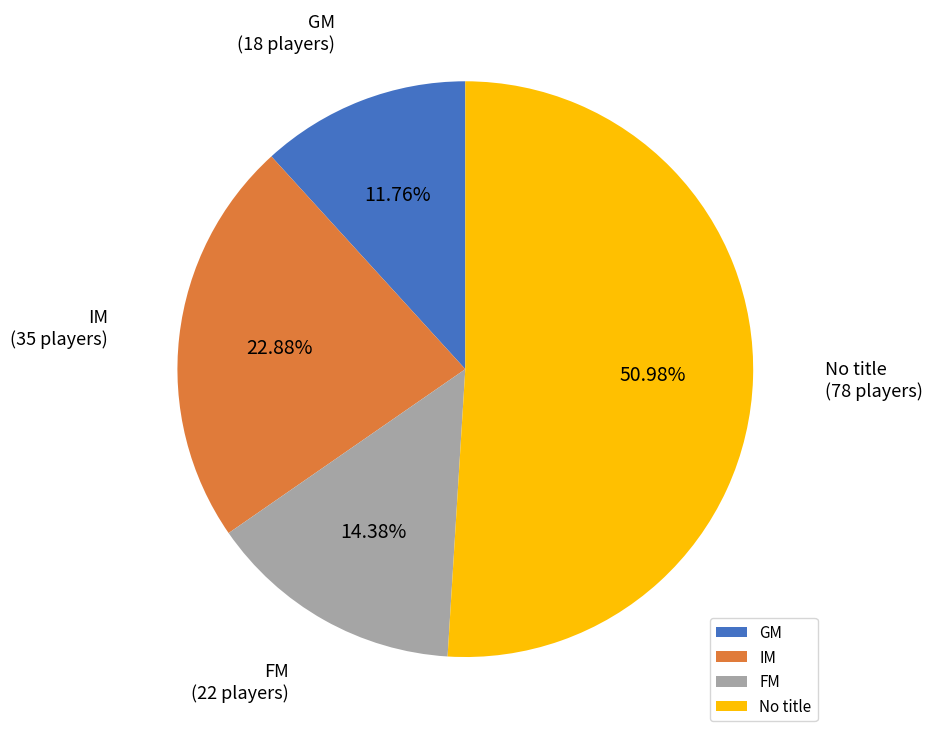

To the nearest percent, what percentage of the pie is IM?

23%